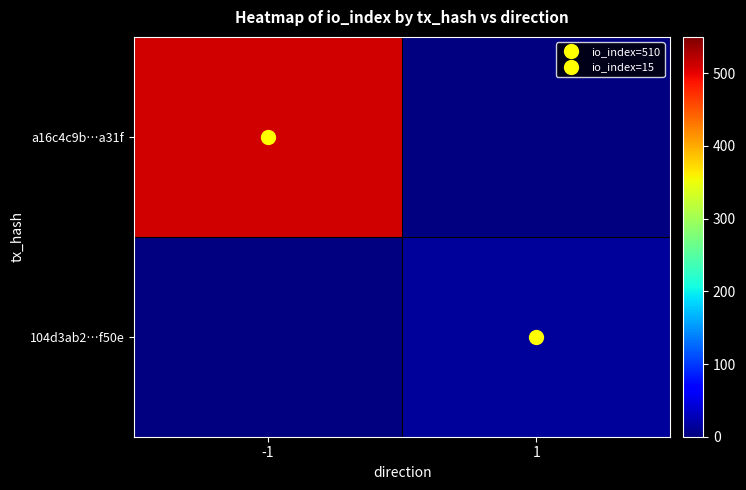

At 1, list the series in order from smallest to largest.

a16c4c9b…a31f, 104d3ab2…f50e